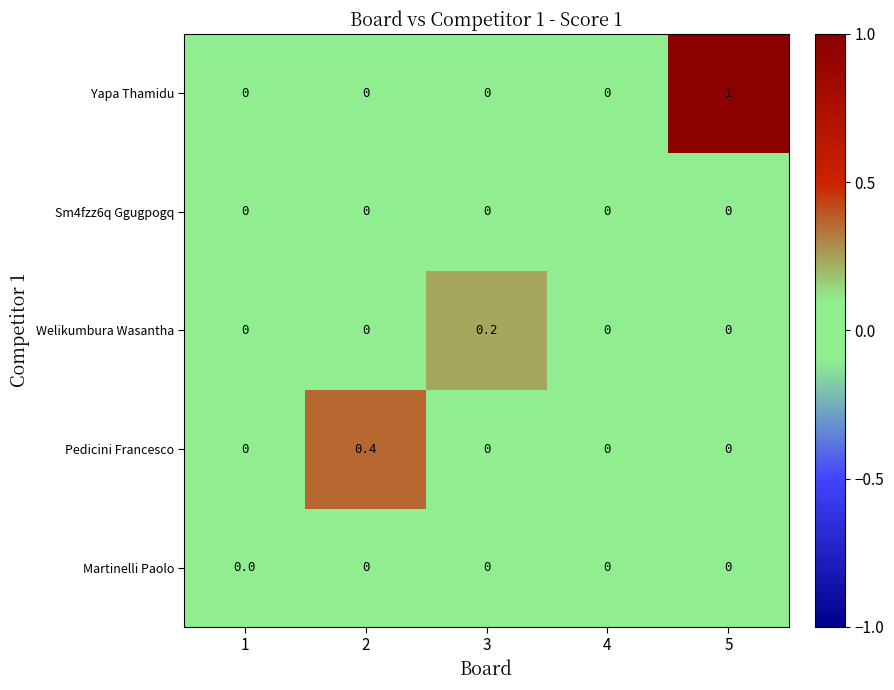

The Welikumbura Wasantha series shows 0.0 at 2. True or false?

True